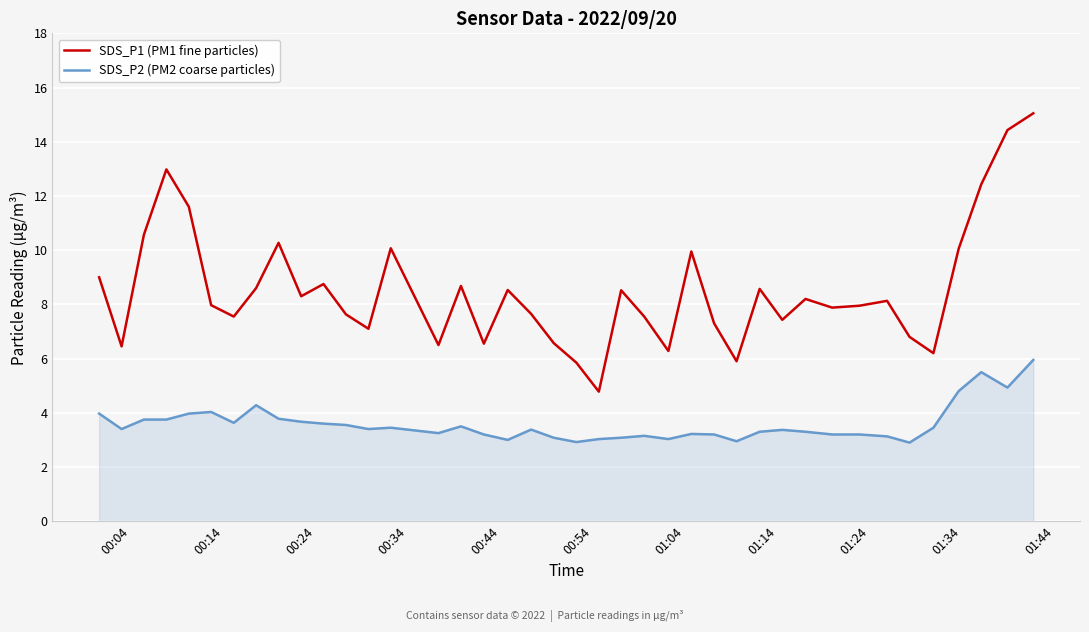

Which series has the largest range (max minus min)?

SDS_P1 (PM1 fine particles)